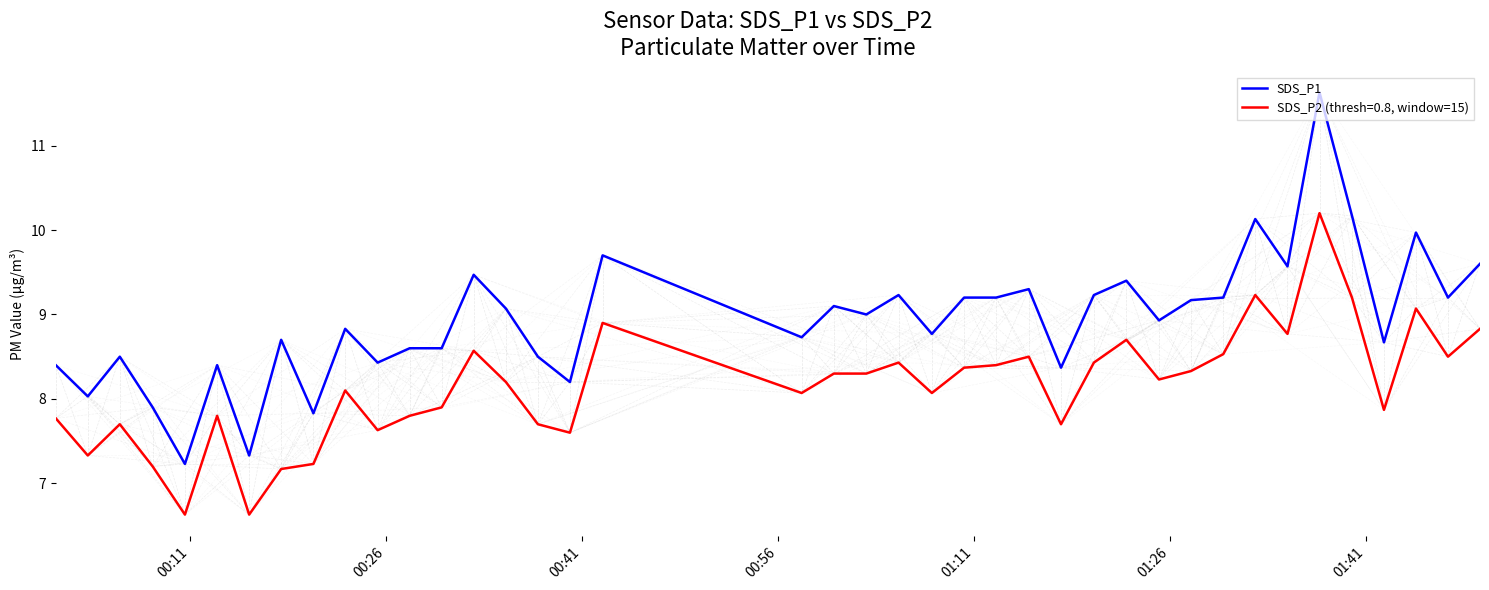

True or false: SDS_P1 and SDS_P2 (thresh=0.8, window=15) intersect in this chart.

False